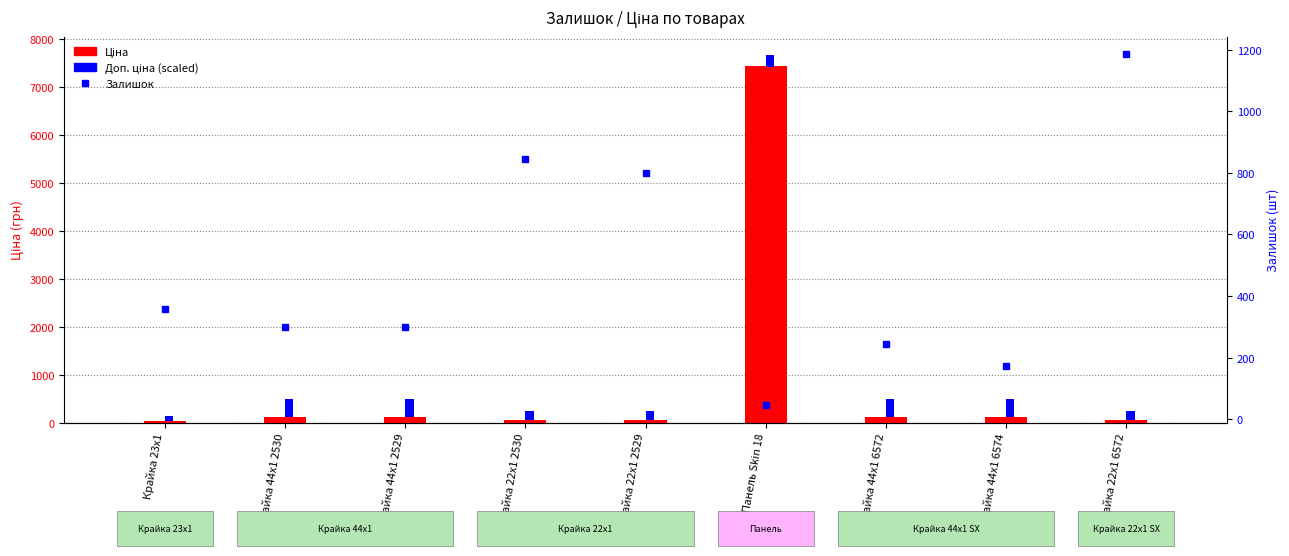

What is the maximum value for Доп. ціна (scaled)?

371.8